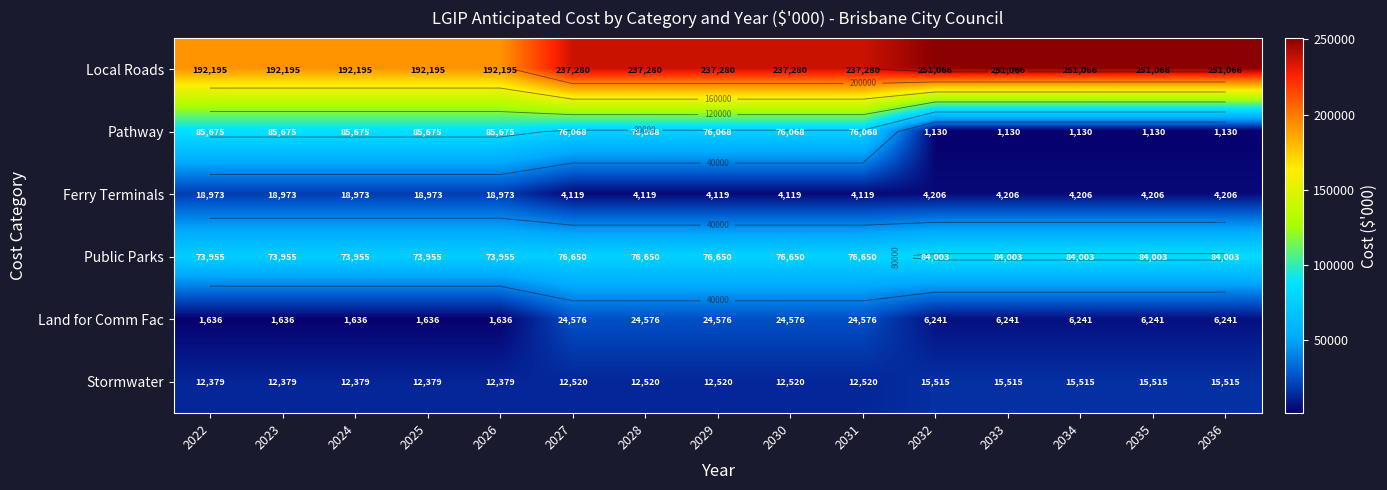

At which category is the sum across all series the highest?

2027